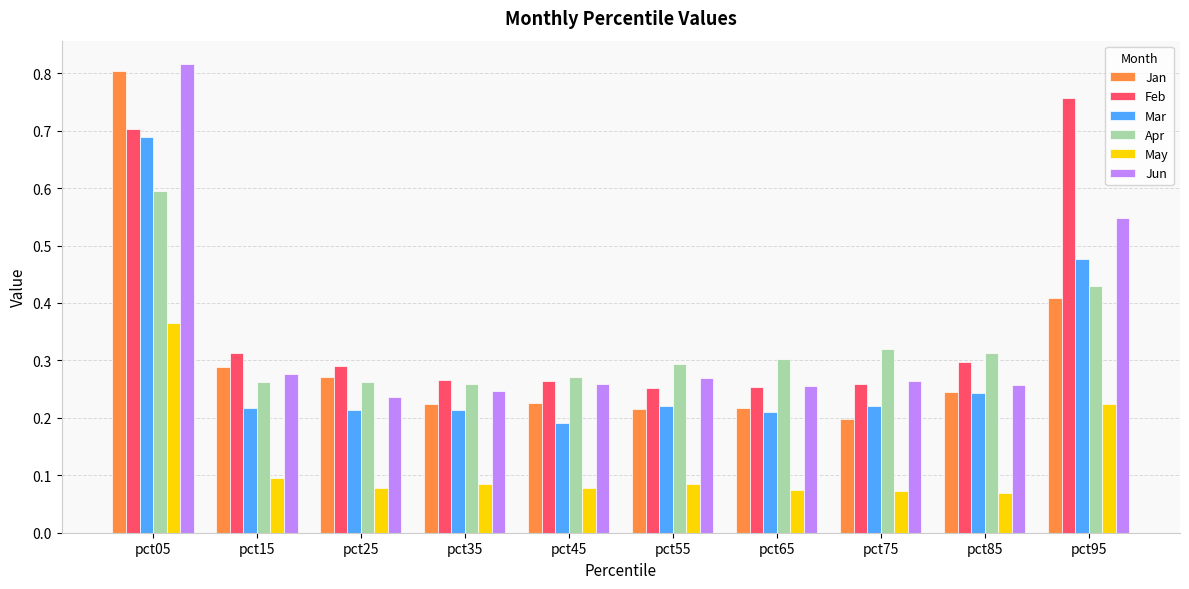

The Apr series shows 0.3 at pct15. True or false?

True